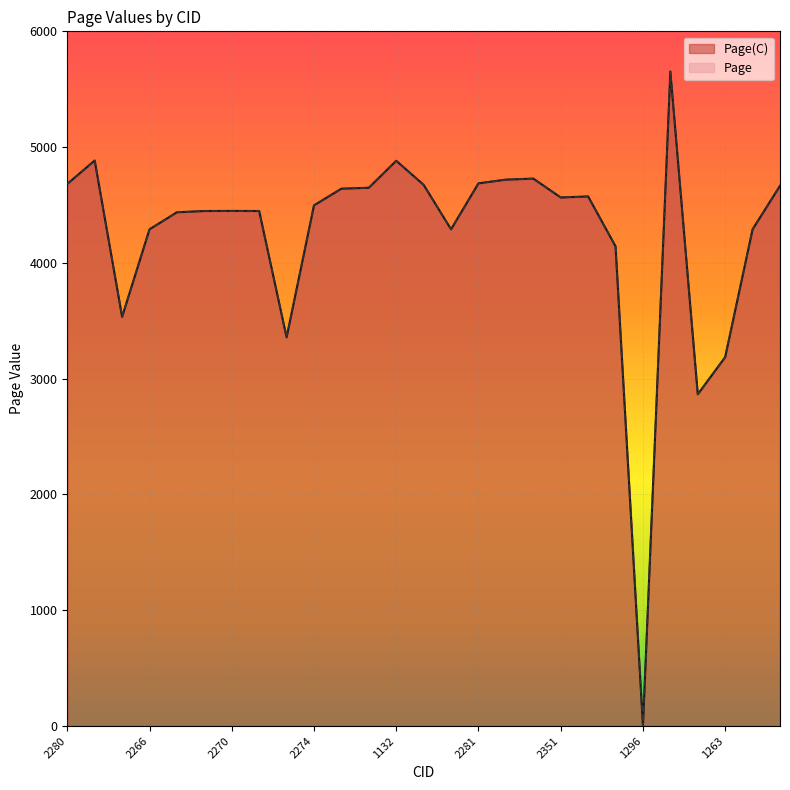

Reading right to left, extract all data points from this chart.

Page(C): 2278=4666	1345=4290	1263=3186	1547=2865	1288=5653	1296=0	2385=4143	2352=4574	2351=4565	2283=4728	2282=4719	2281=4687	1346=4290	2279=4674	1132=4882	2277=4649	2276=4641	2274=4497	2272=3357	2271=4448	2270=4449	2269=4448	2268=4437	2266=4290	2263=3534	1134=4884	2280=4682
Page: 2278=4666	1345=4290	1263=3186	1547=2865	1288=5653	1296=0	2385=4143	2352=4574	2351=4565	2283=4728	2282=4719	2281=4687	1346=4290	2279=4674	1132=4882	2277=4649	2276=4641	2274=4497	2272=3357	2271=4448	2270=4449	2269=4448	2268=4437	2266=4290	2263=3534	1134=4884	2280=4682